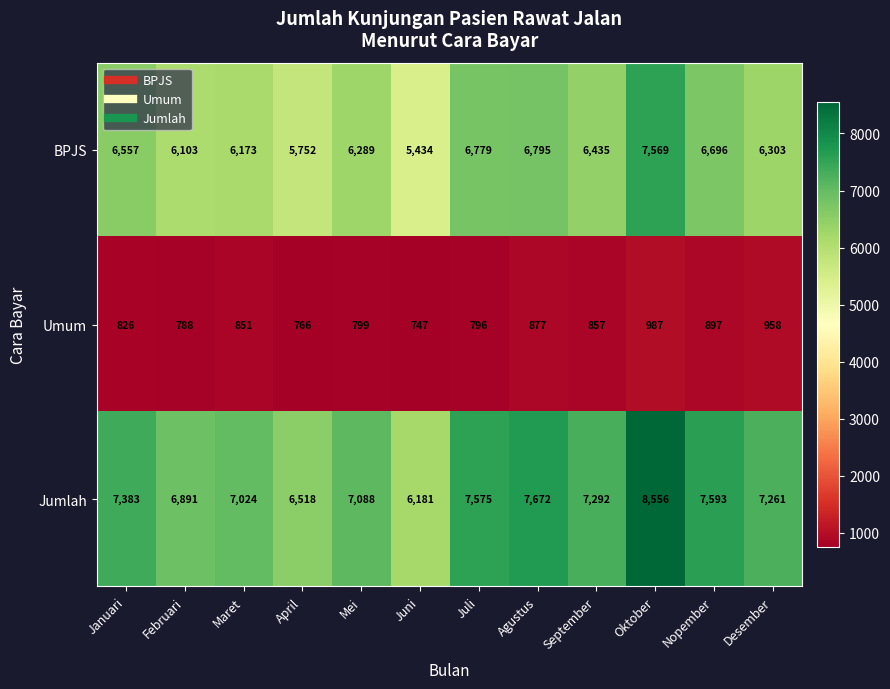

List the labels in order of Umum value, largest first.

Oktober, Desember, Nopember, Agustus, September, Maret, Januari, Mei, Juli, Februari, April, Juni